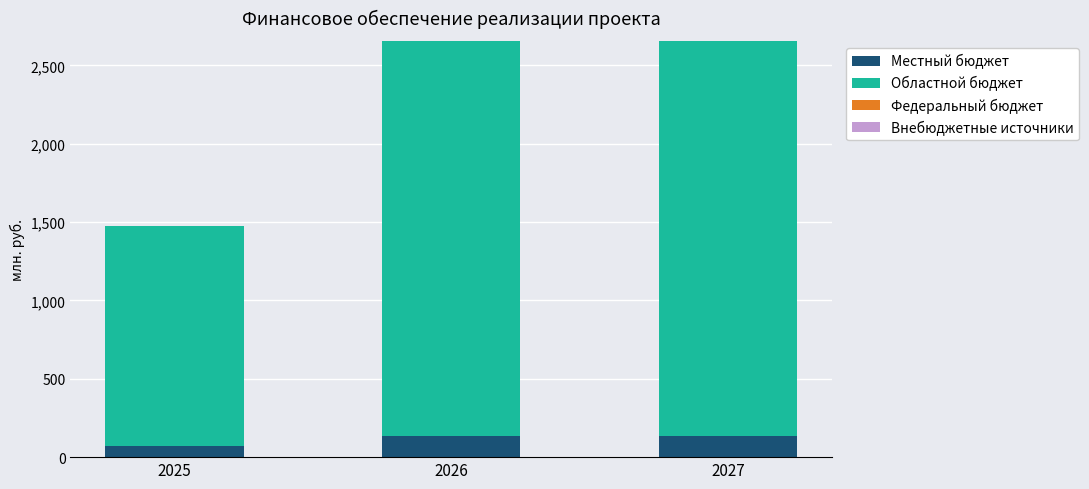

The value of Местный бюджет at 2027 is 132.8. True or false?

True